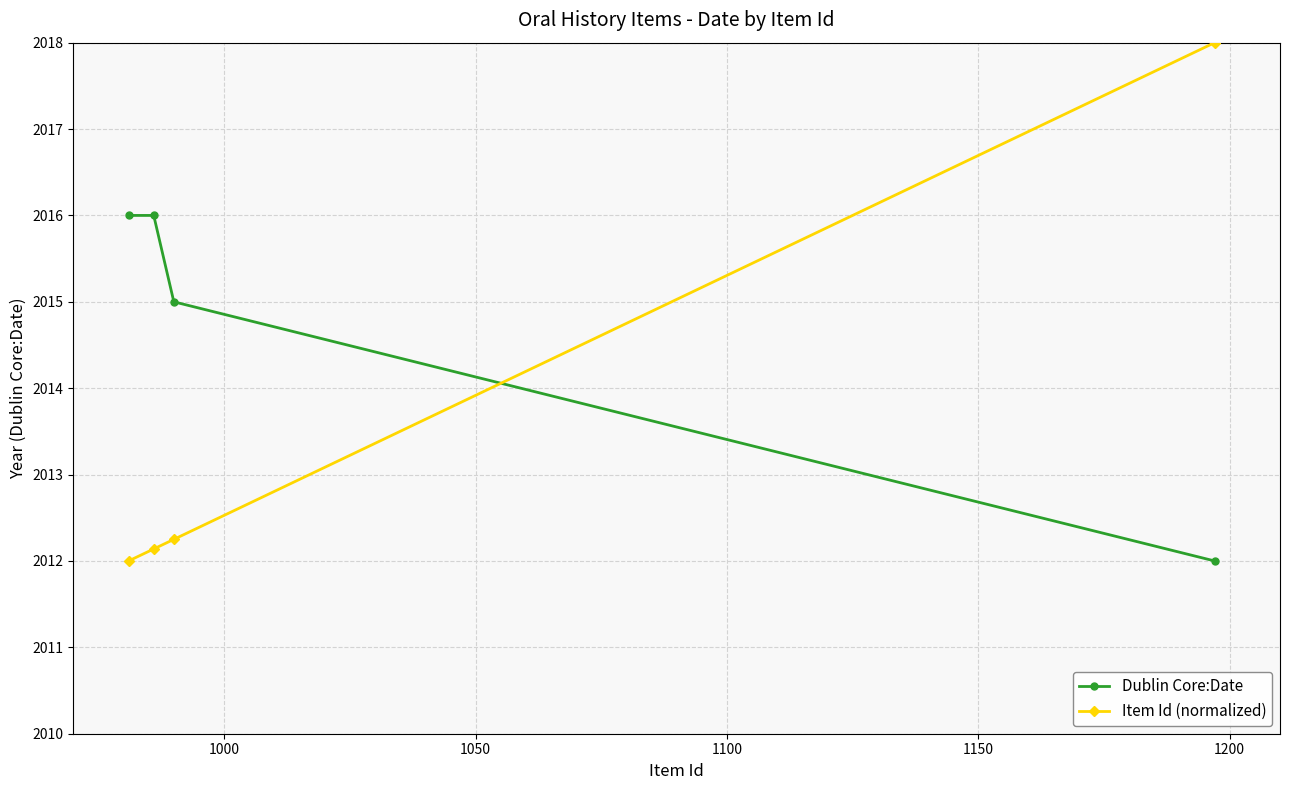

At how many categories does at least one series exceed 2014?

4